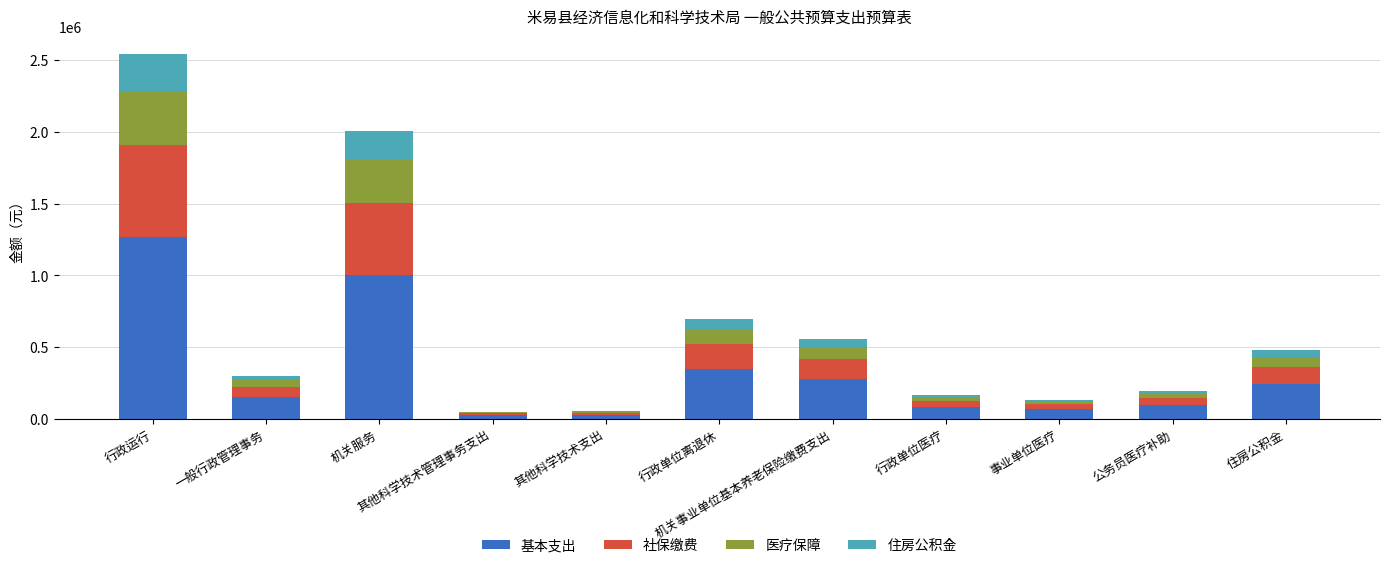

What is the sum of all 基本支出 values?

3585398.4